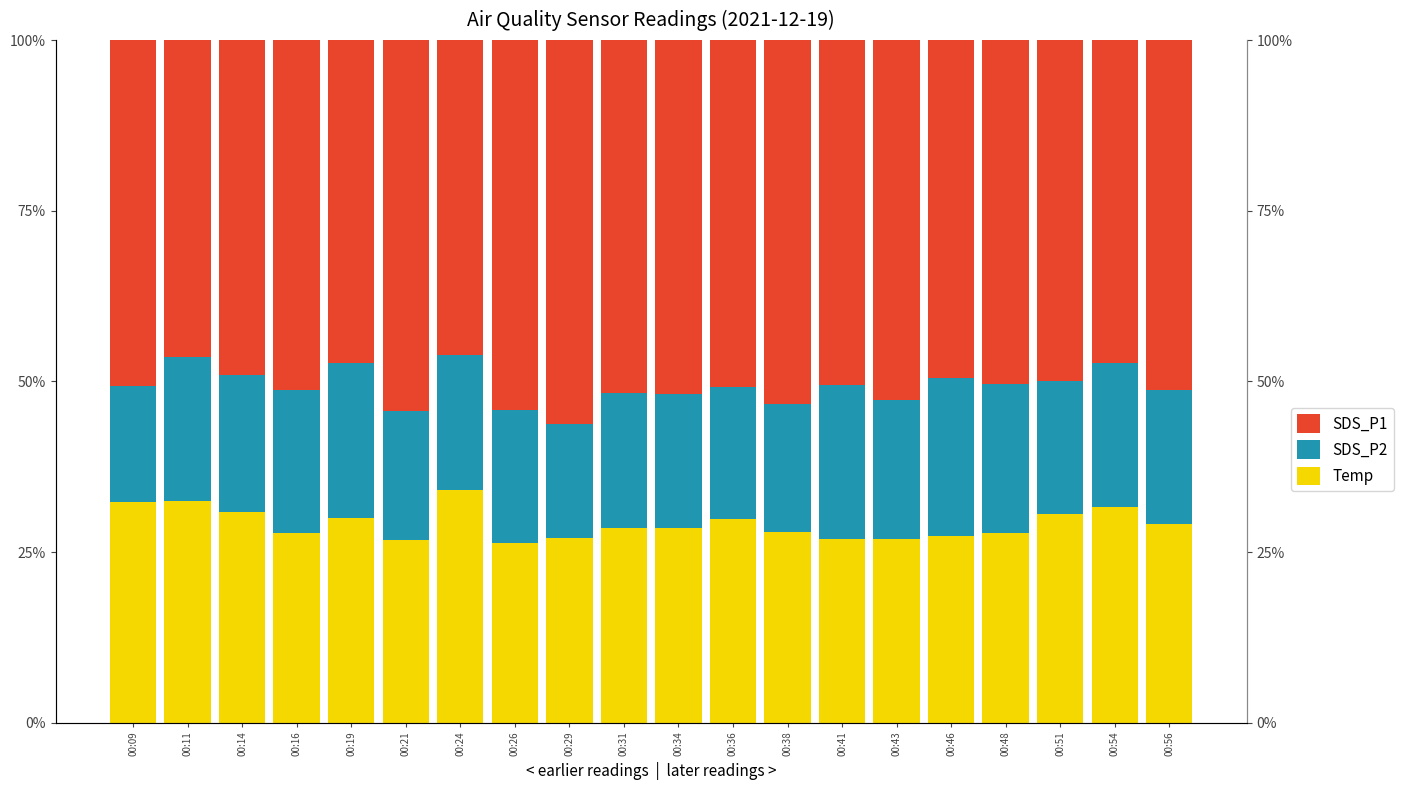

What is the sum of the SDS_P2 values at 00:34 and 00:54?

0.4